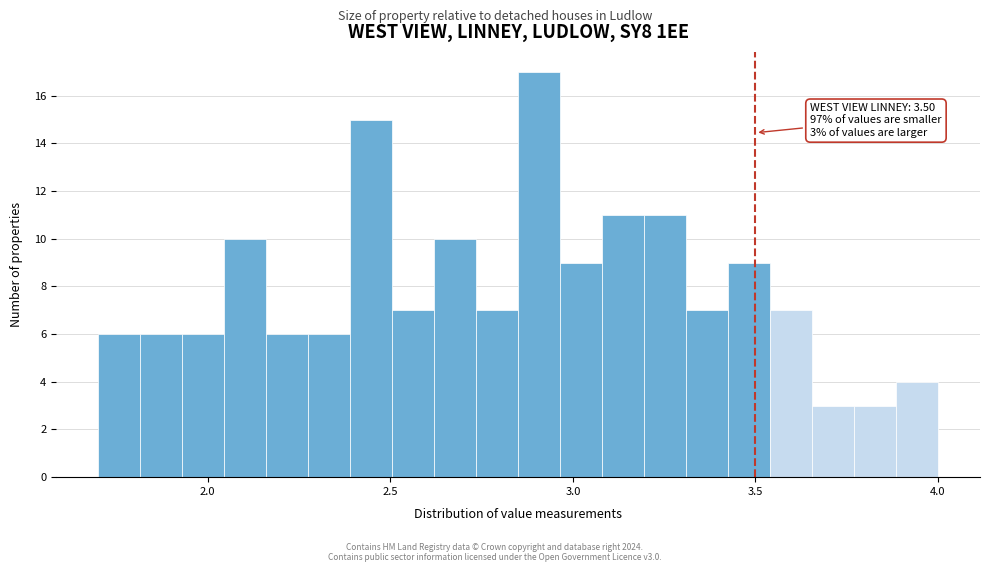

Around what value on the x-axis is the tallest bar? Give the approximate position of its centre, as read against the axis.

2.90